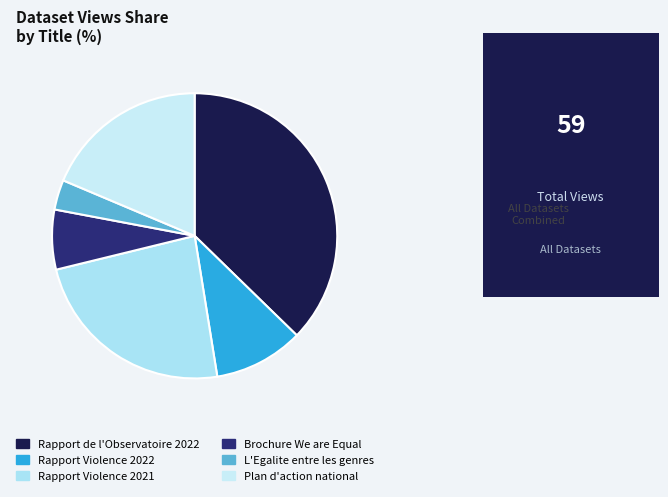

How many segments does this pie chart have?

6